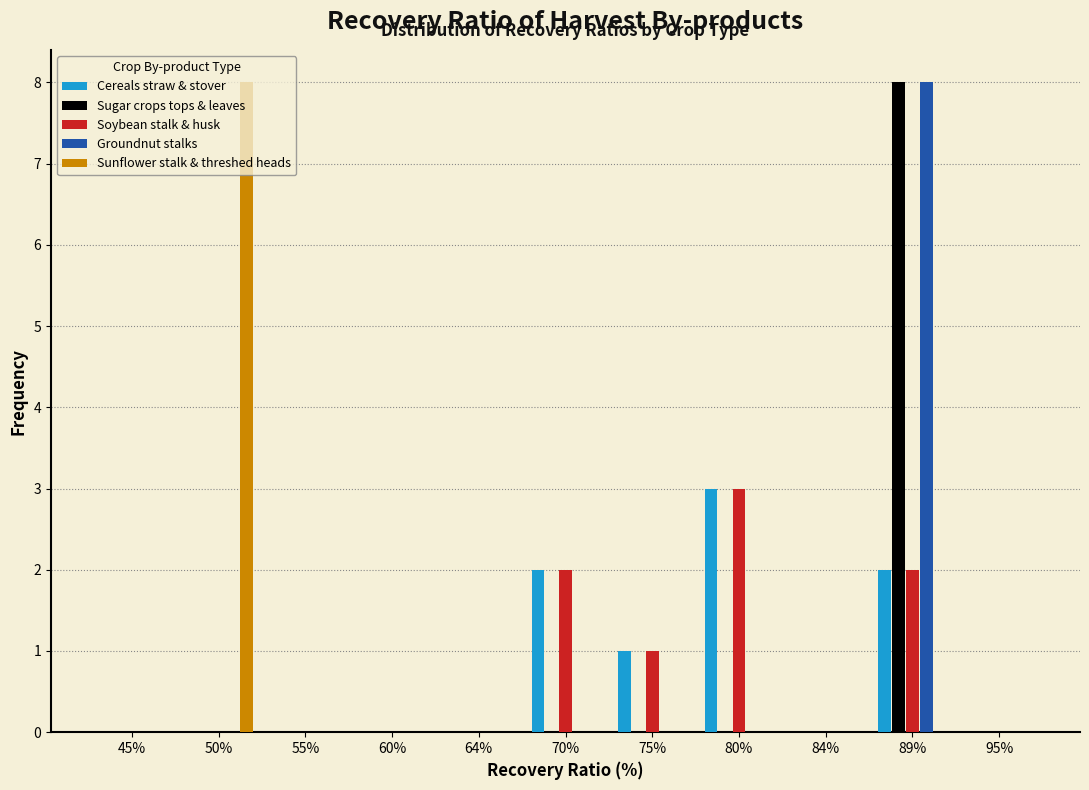

What is the highest value of the Cereals straw & stover series?

3